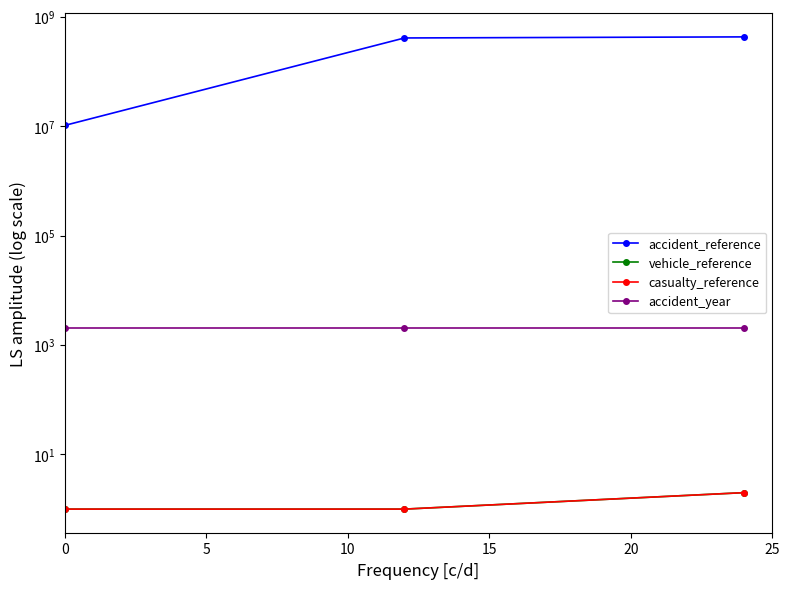

Is it true that vehicle_reference equals 1 at 5?

True